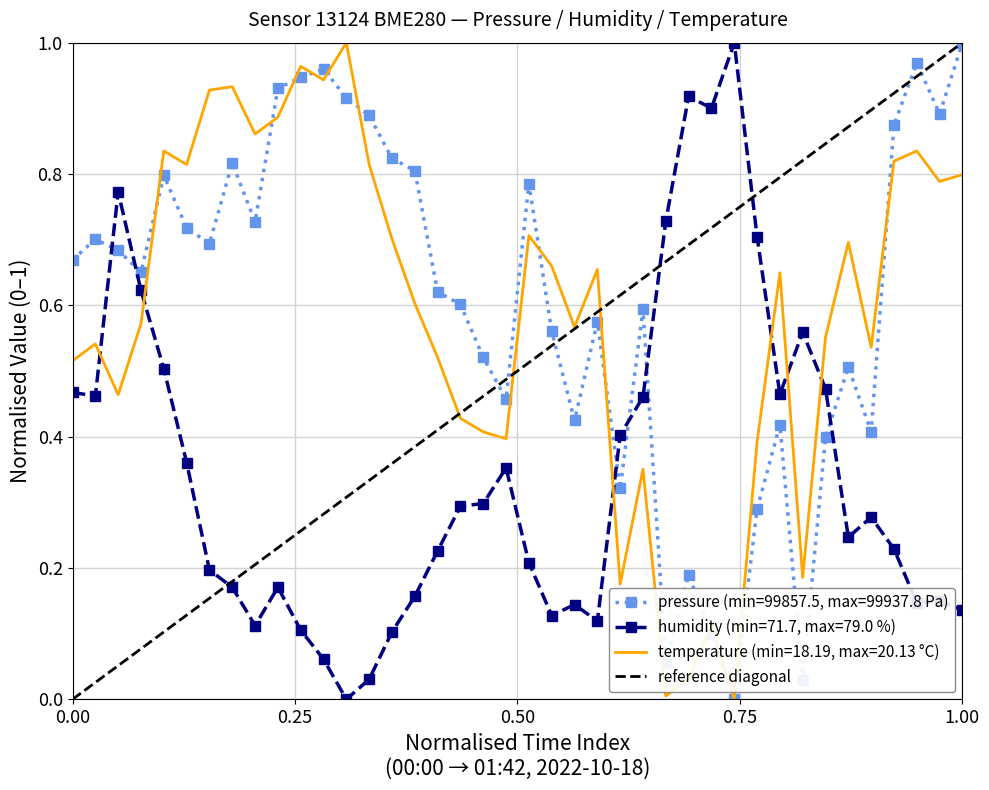

How many intersections are there between pressure (min=99857.5, max=99937.8 Pa) and humidity (min=71.7, max=79.0 %)?

6